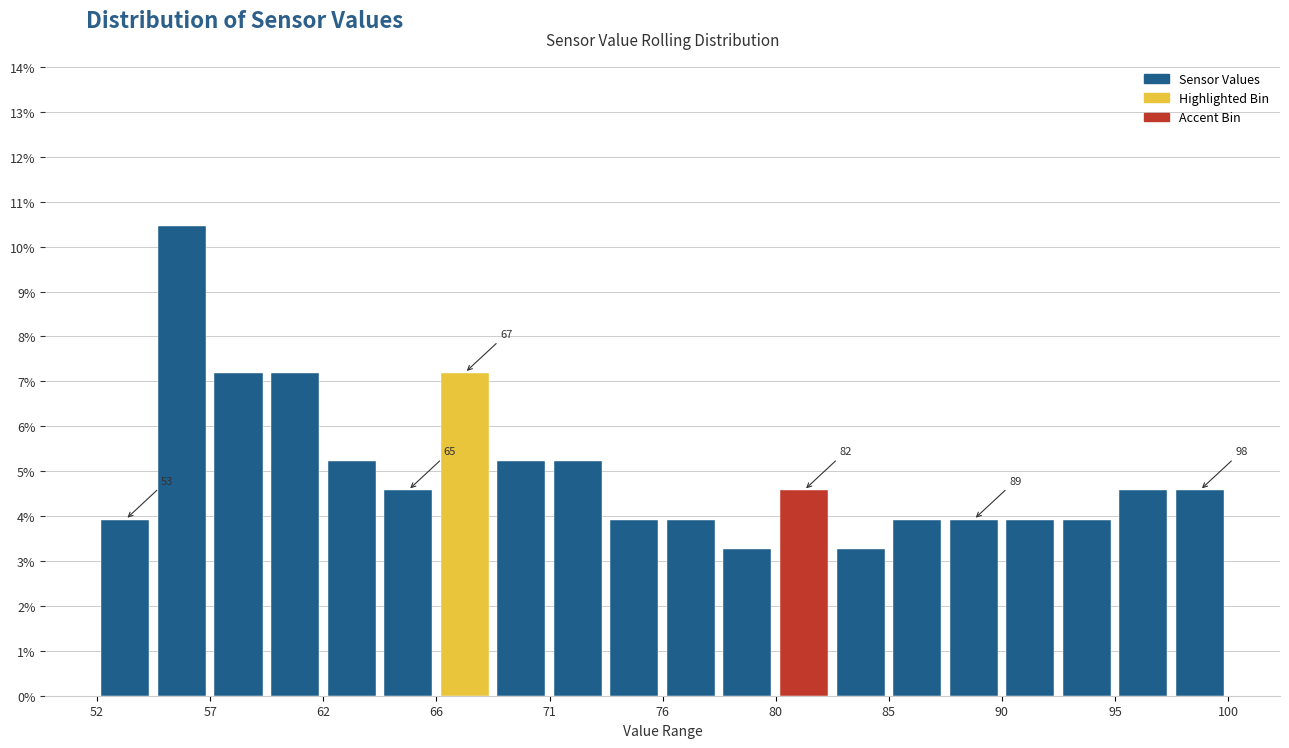

Which range on the x-axis has the tallest bar?

54.5 to 57.0